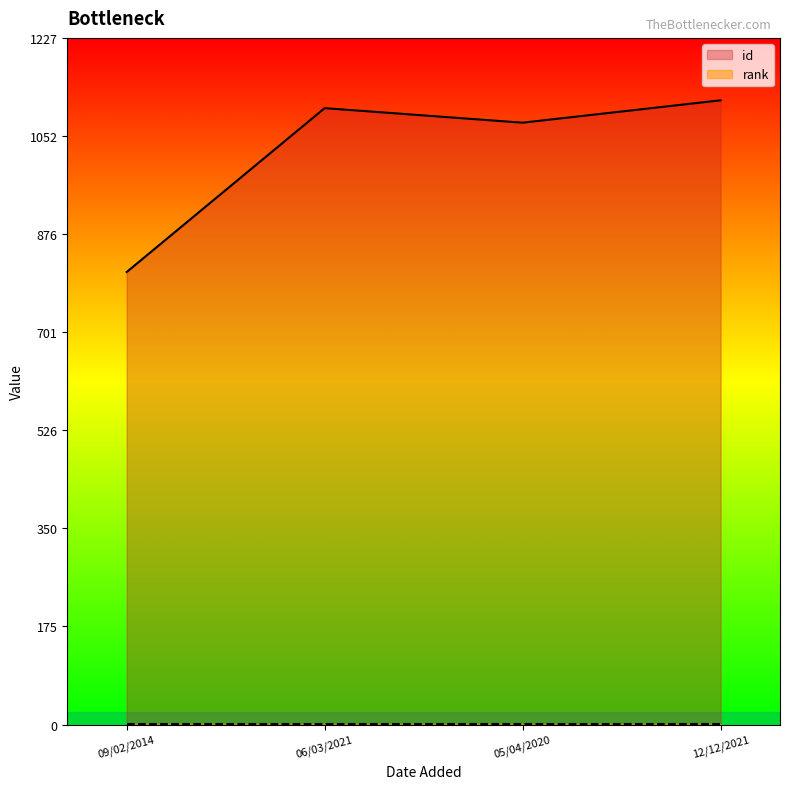

At which category does the data reach its first local valley?

05/04/2020